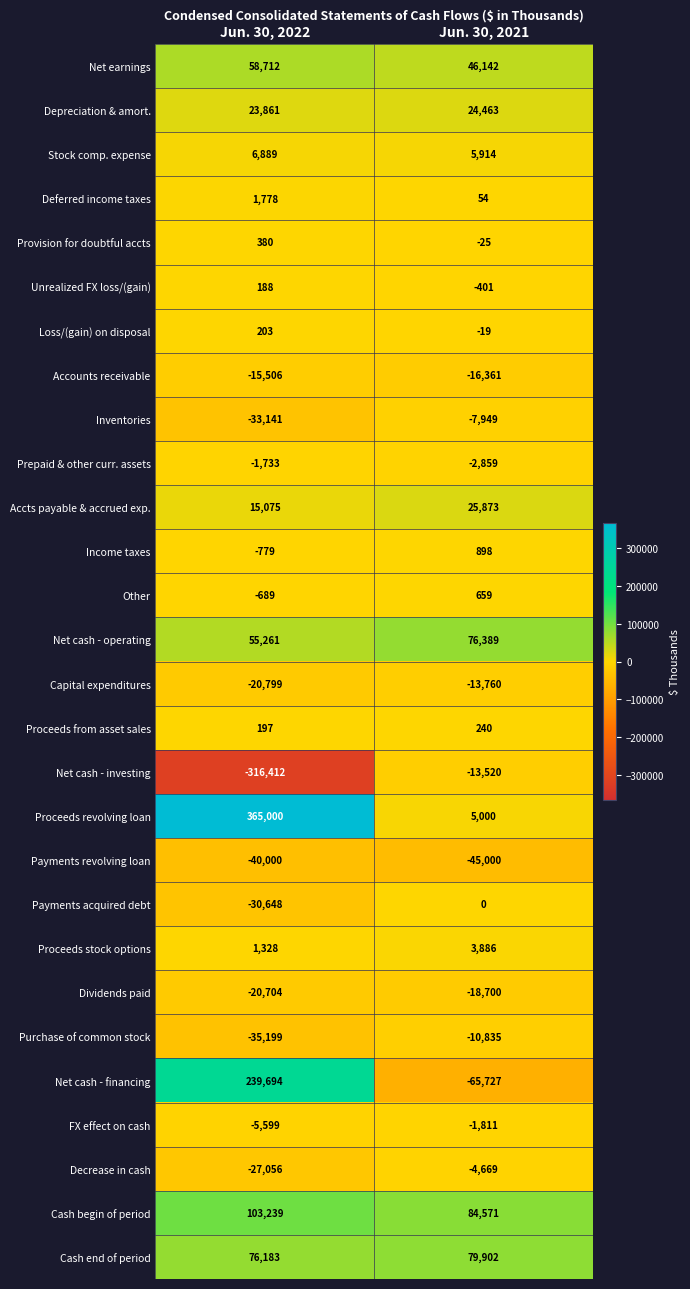

At which category is the sum across all series the highest?

Jun. 30, 2022